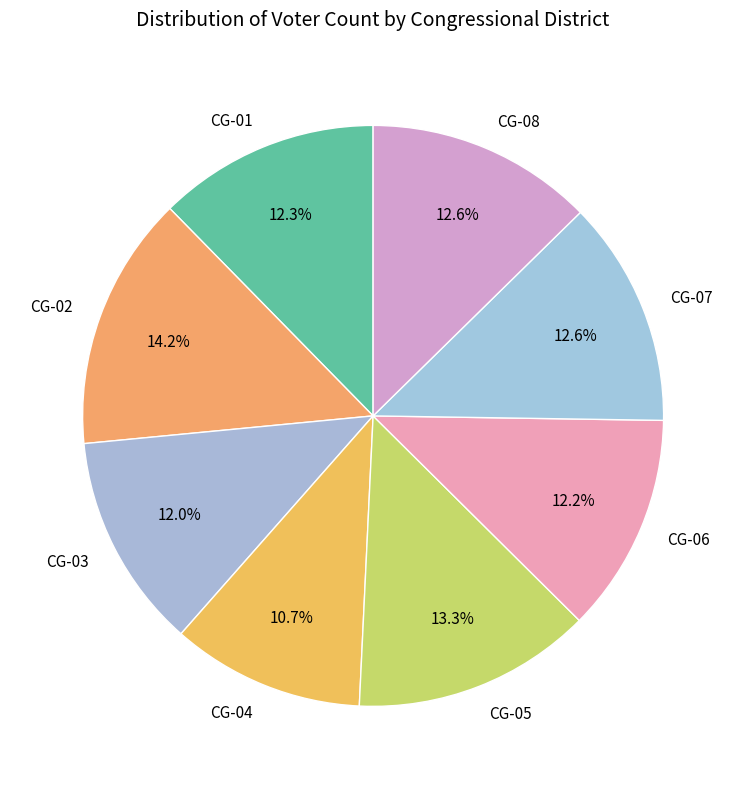

How many segments does this pie chart have?

8